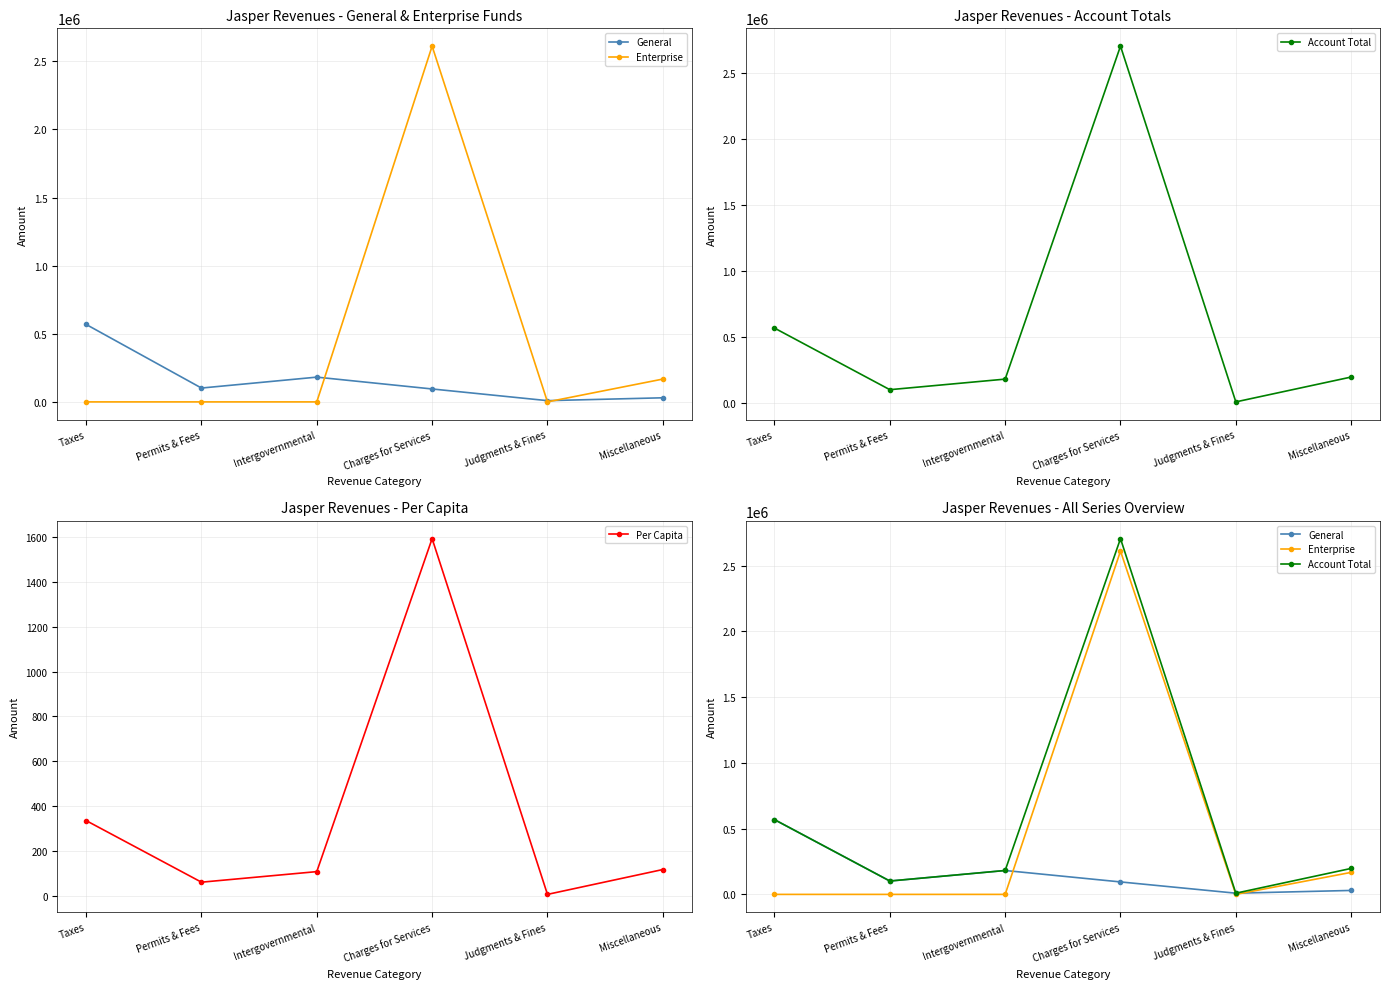

What is the maximum value for General?

568731.0